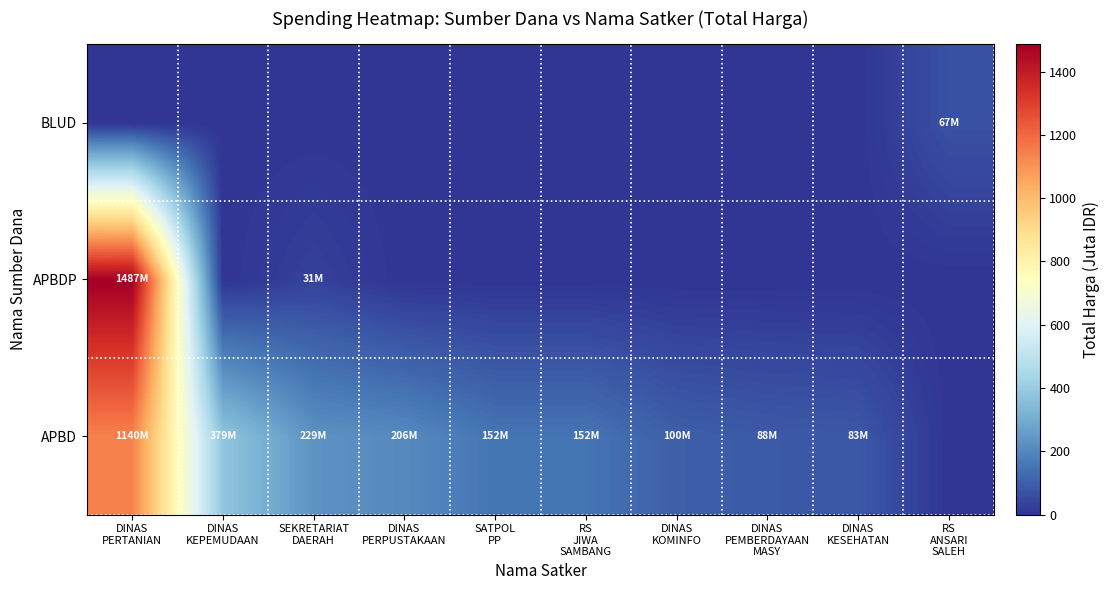

Rank the series by their average value, from highest to lowest.

APBD, APBDP, BLUD